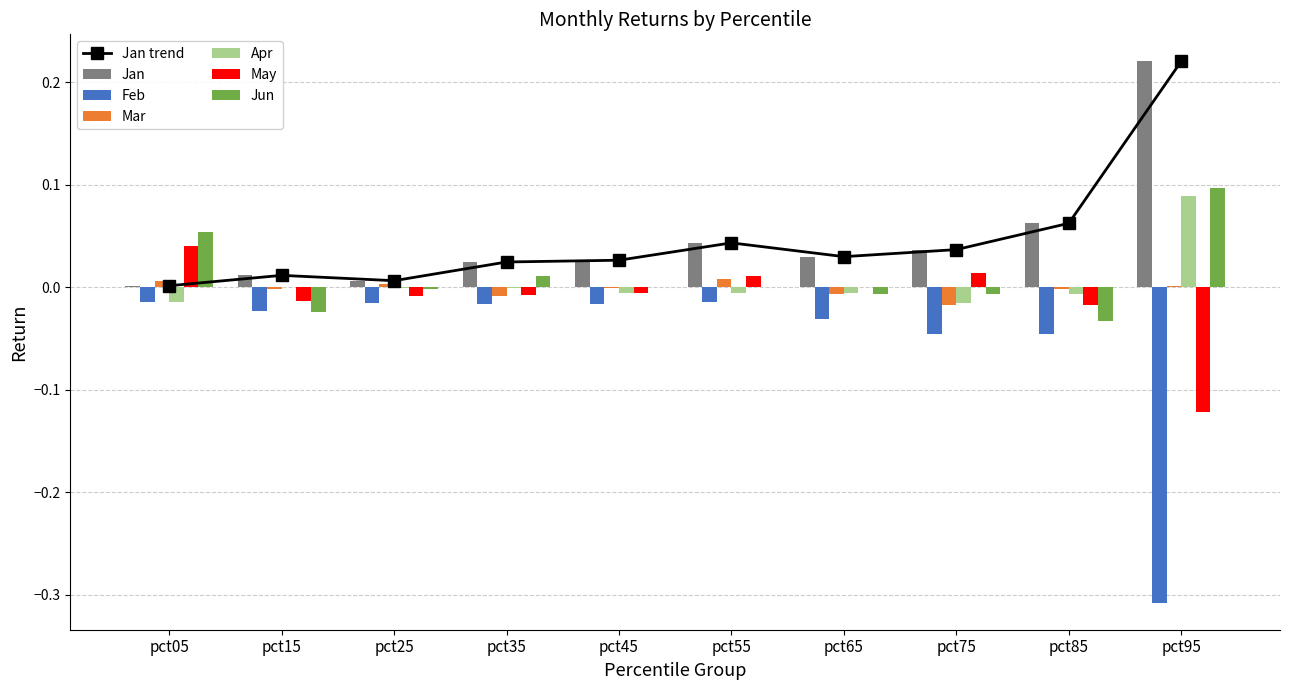

Which series has the widest spread of values?

Feb